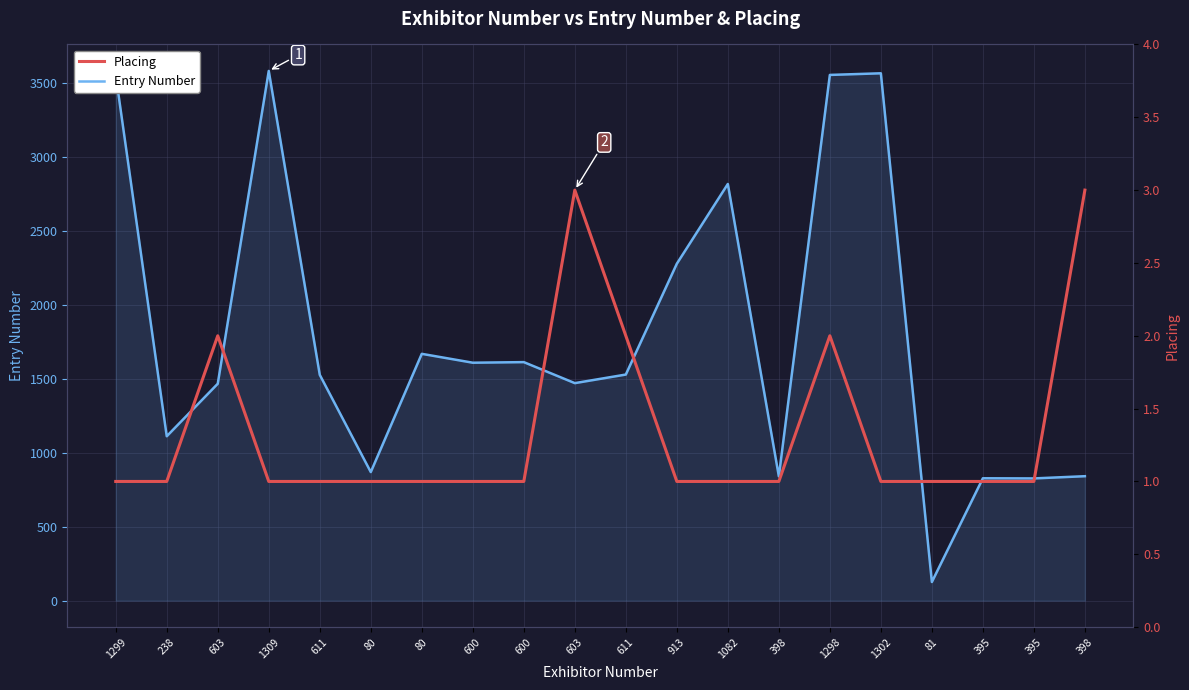

True or false: Placing and Entry Number intersect in this chart.

False